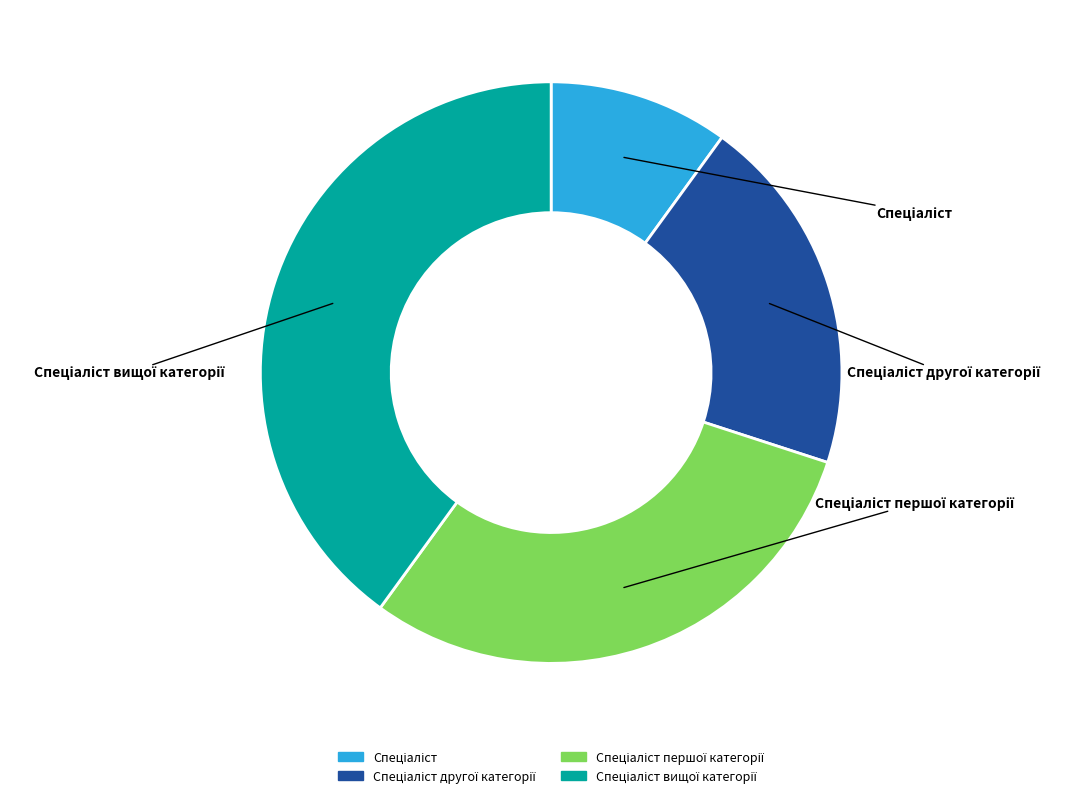

Is there any slice that represents more than half of the pie?

No